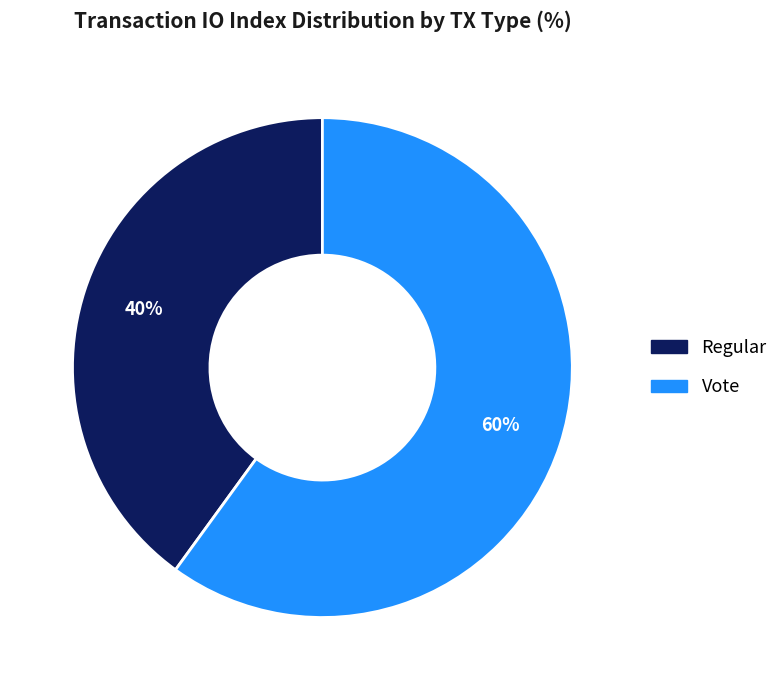

Combined, do Vote and Regular account for over 50%?

Yes